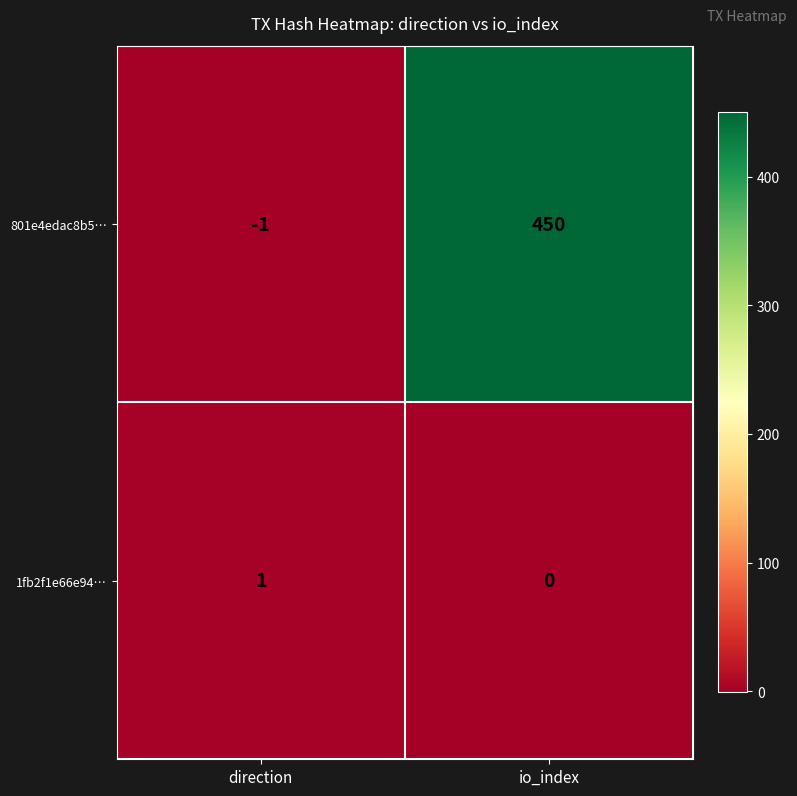

At which label is 1fb2f1e66e94… closest to 0?

io_index